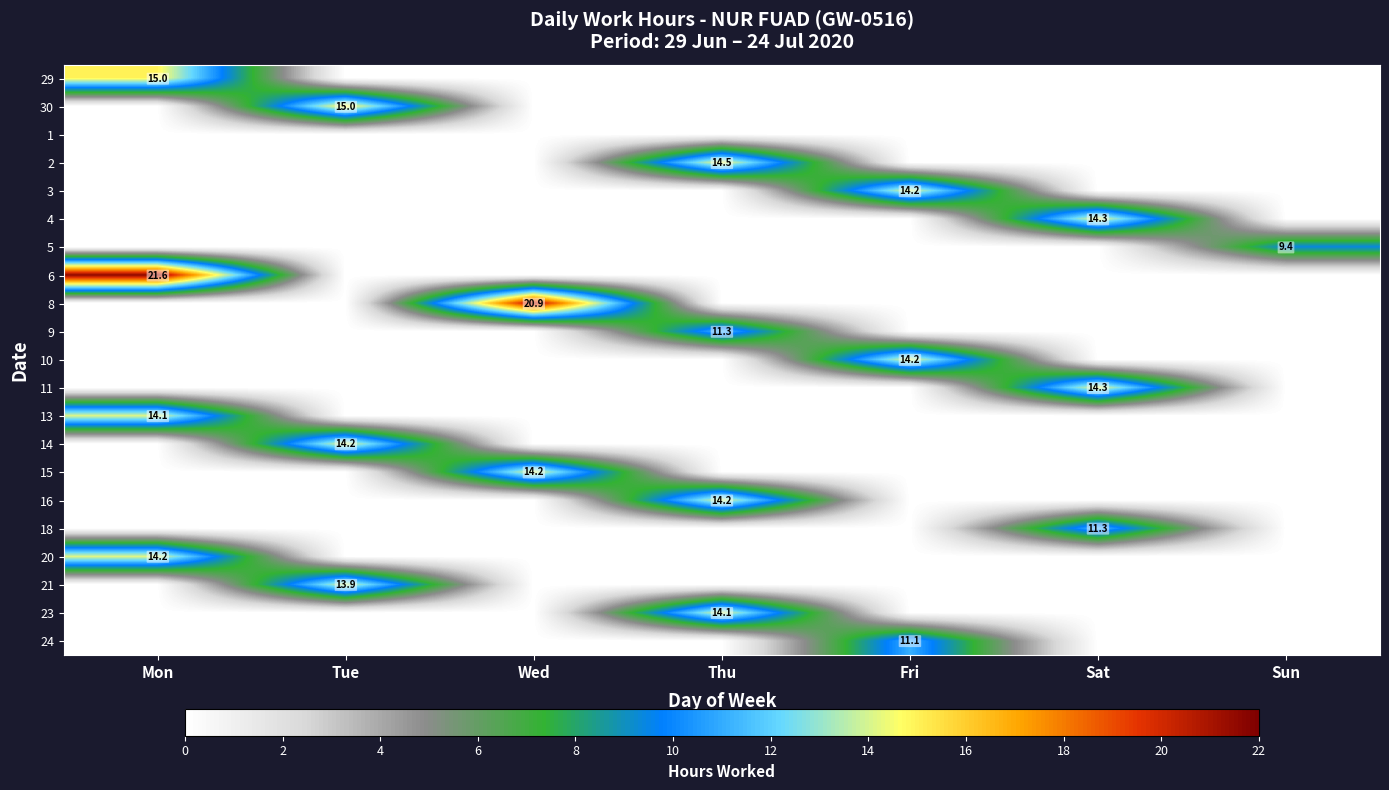

Rank the series at Thu from lowest to highest value.

29, 30, 1, 3, 4, 5, 6, 8, 10, 11, 13, 14, 15, 18, 20, 21, 24, 9, 23, 16, 2